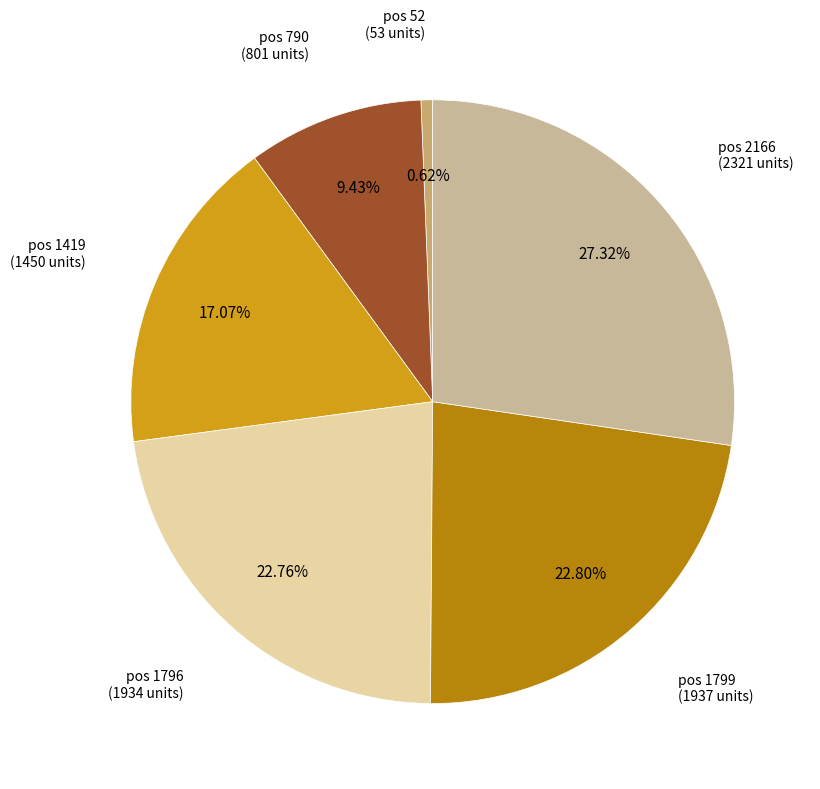

Which has a higher value, pos 1419 or pos 790?

pos 1419